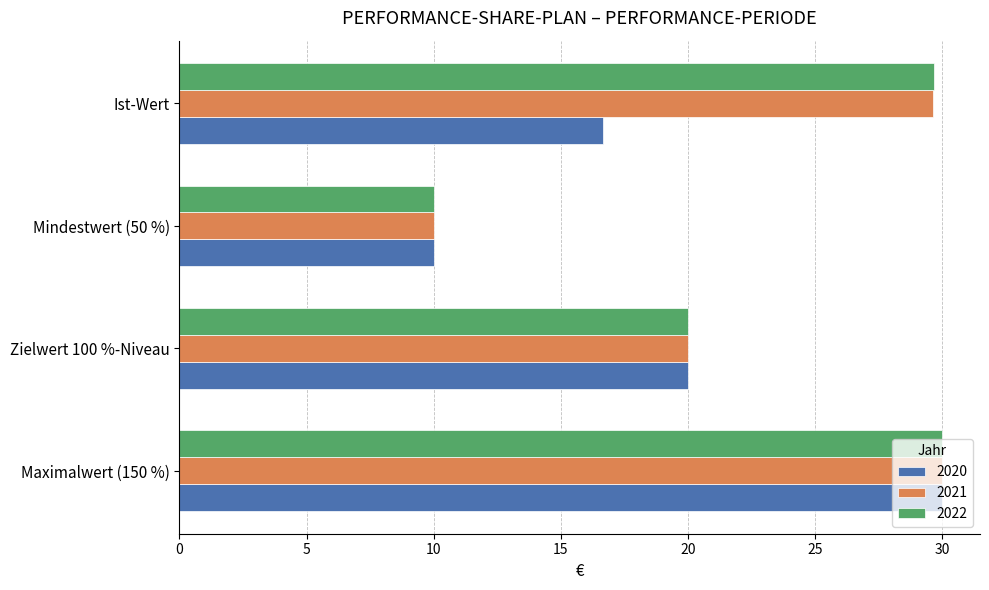

Which category has the lowest value across all series?

Mindestwert (50 %)